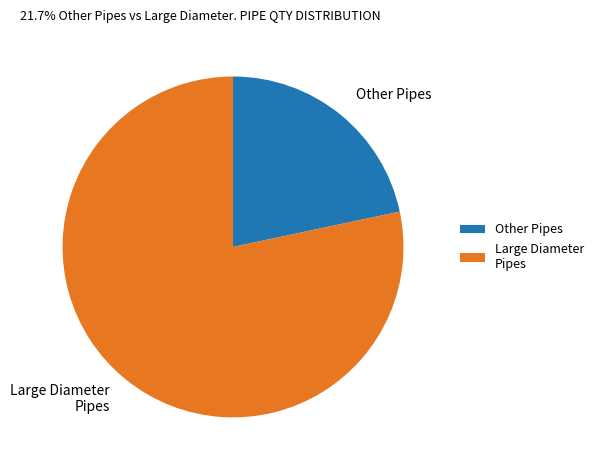

The Large Diameter Pipes slice represents 70% of the pie. True or false?

False